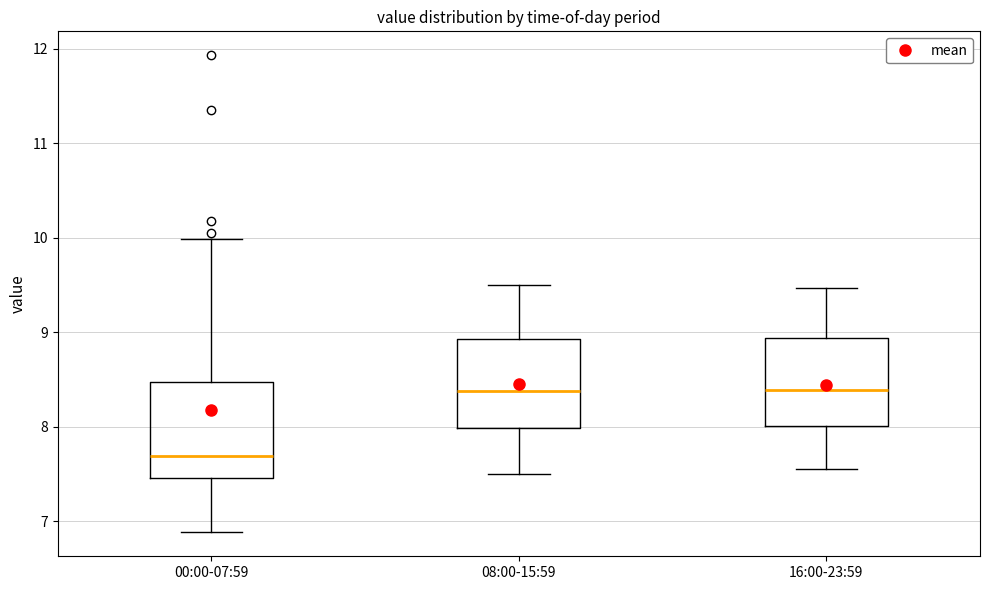

Where is the lower edge of the box for 16:00-23:59 on the y-axis? The values are not printed on the chart, so give them approximately, as read against the axis.

8.0